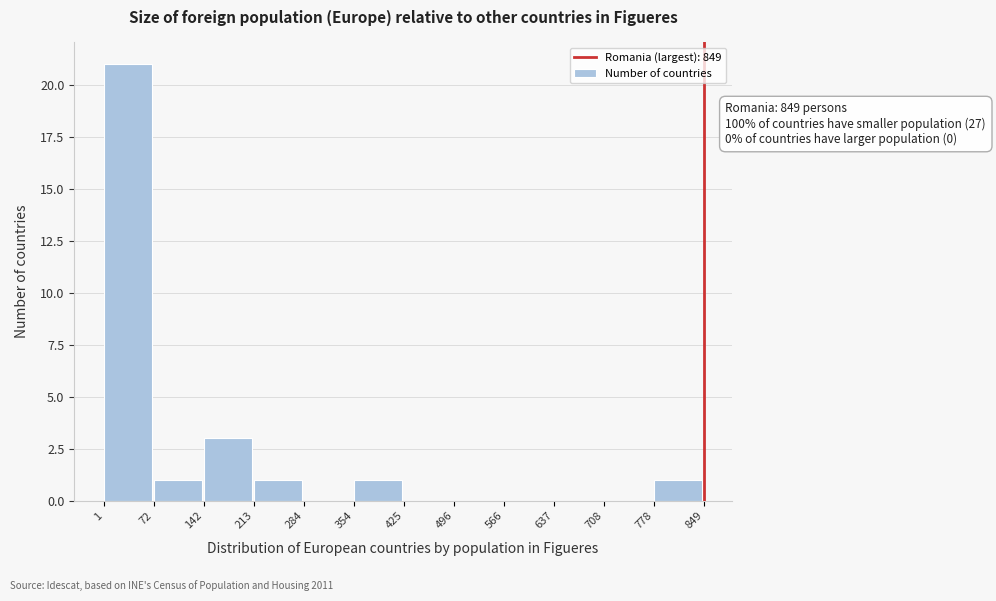

Which range on the x-axis has the tallest bar?

1 to 72